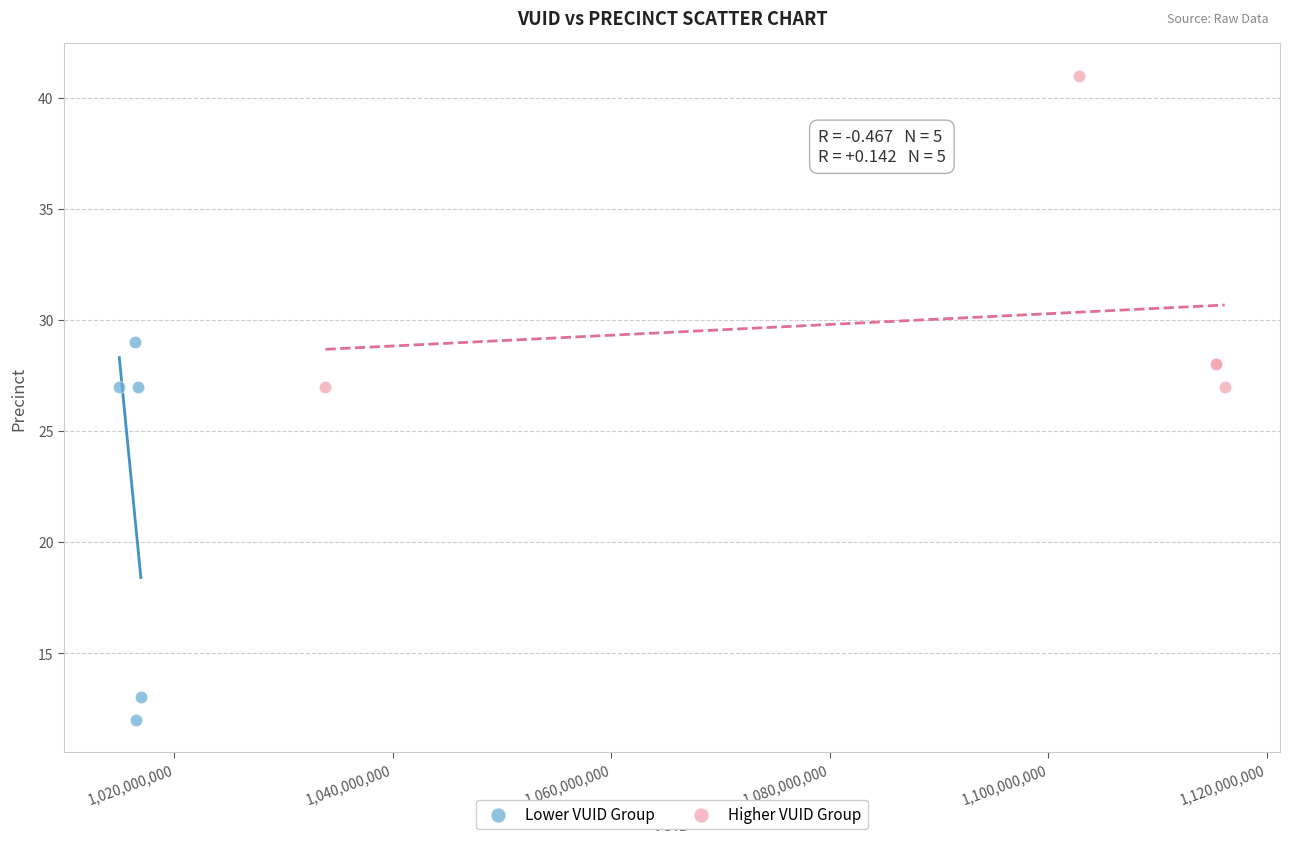

What are all the series names shown in the legend?

Lower VUID Group, Higher VUID Group